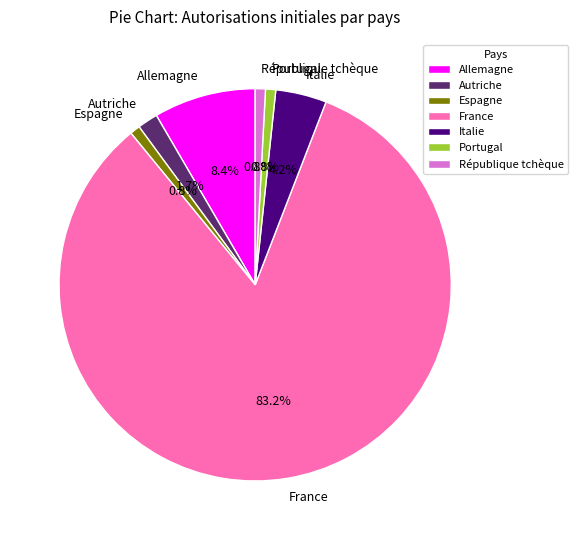

Which has a higher value, Autriche or Allemagne?

Allemagne